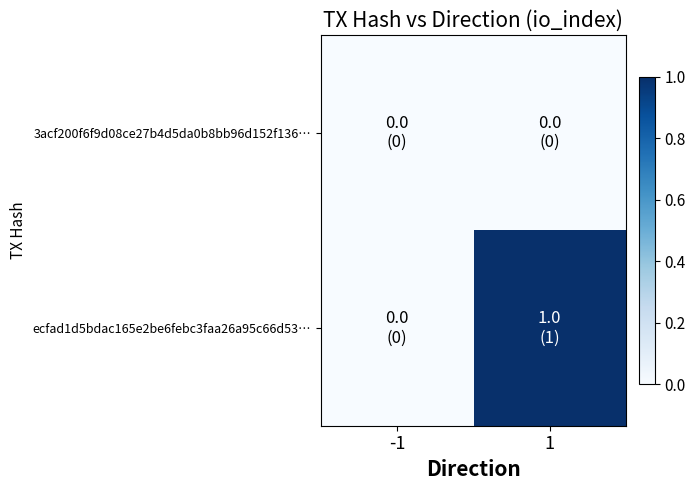

At which category is the sum across all series the highest?

1